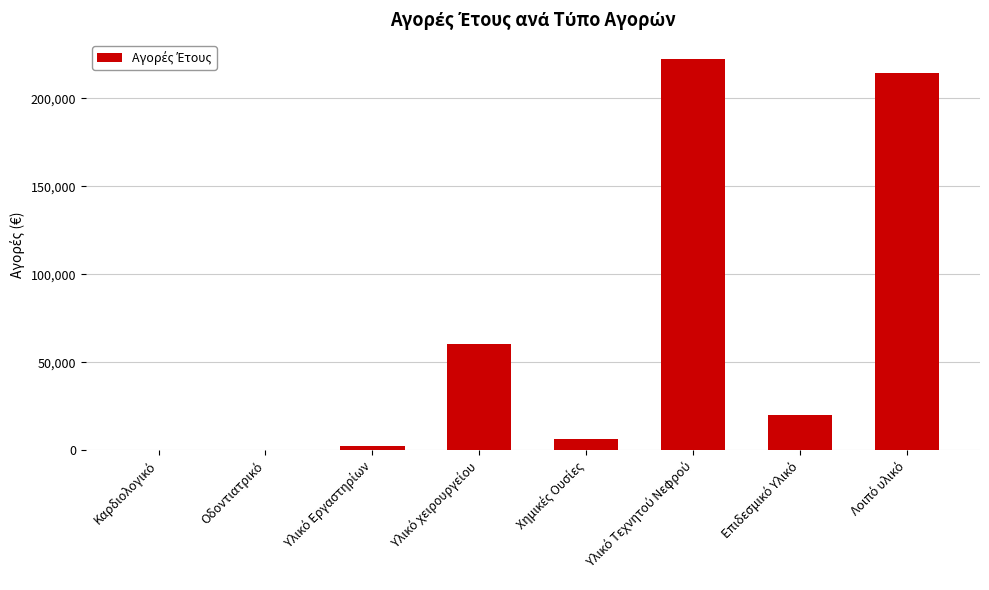

What is the sum of all values?

525960.9